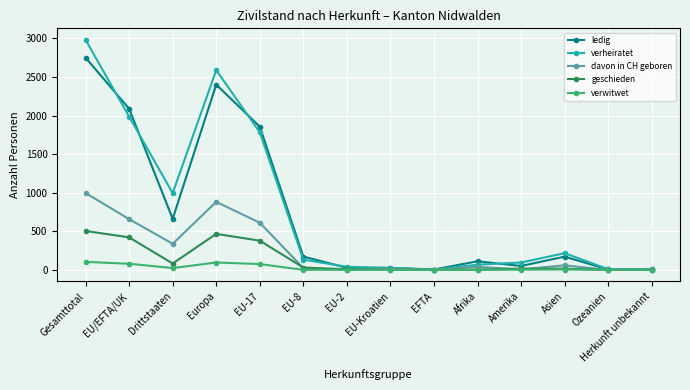

Which series has the largest range (max minus min)?

verheiratet